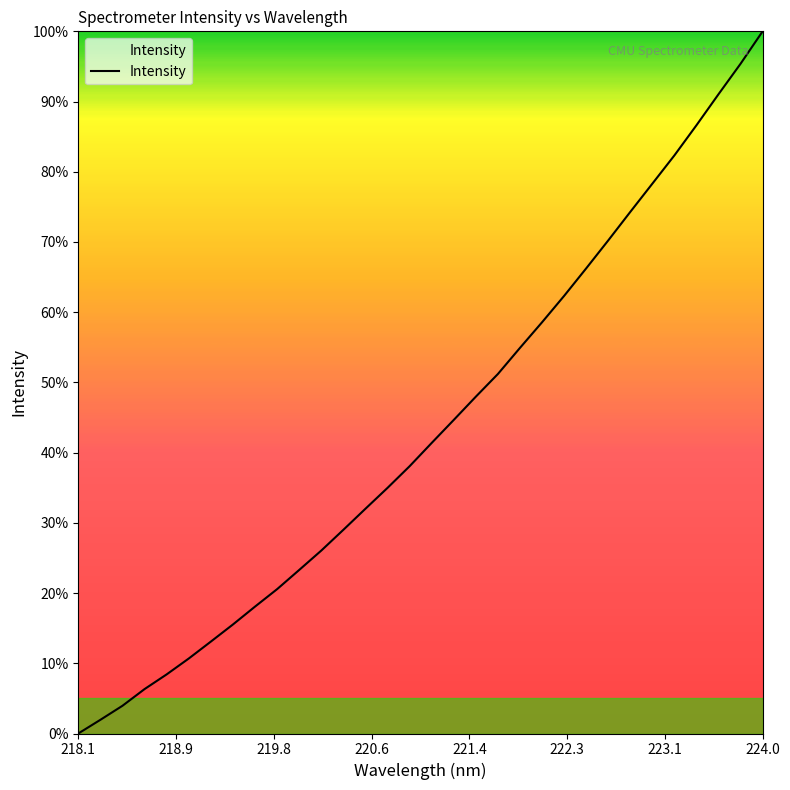

What is the greatest value displayed?

100.0